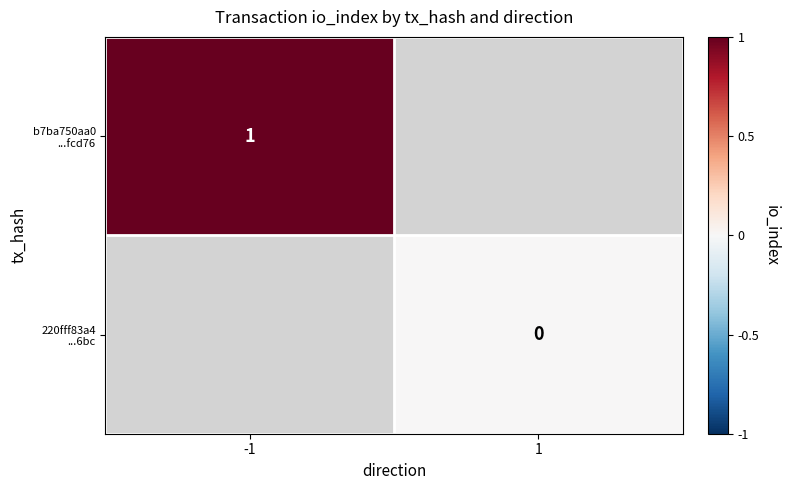

Which label corresponds to the smallest value in the chart?

1